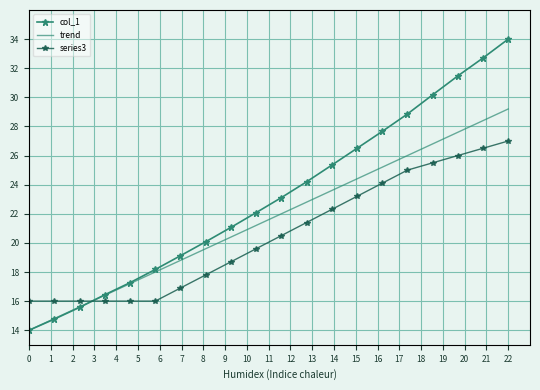

How many times do series3 and col_1 cross each other?

1